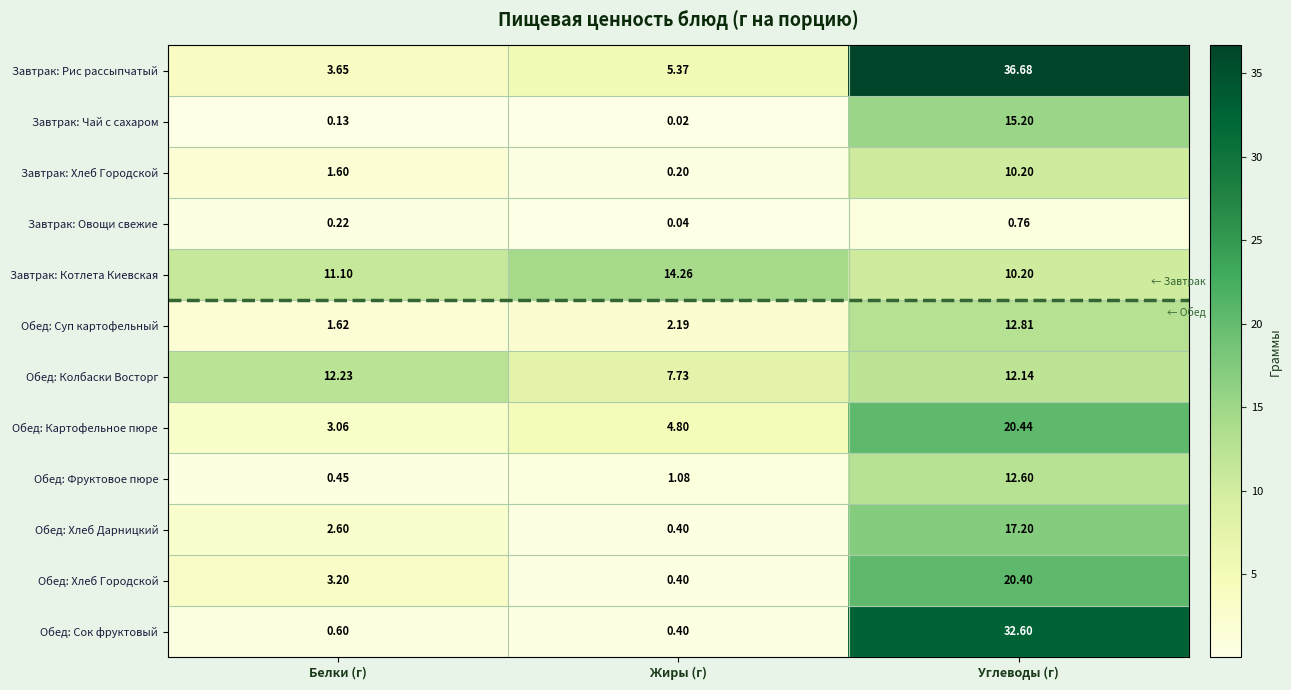

Which series has the largest range (max minus min)?

Завтрак: Рис рассыпчатый